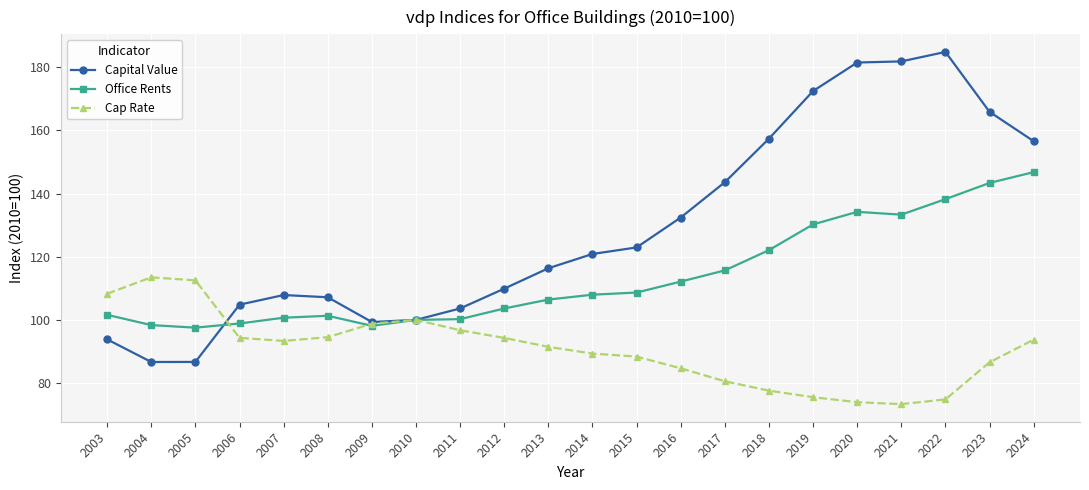

List the series in order of their peak value, highest first.

Capital Value, Office Rents, Cap Rate